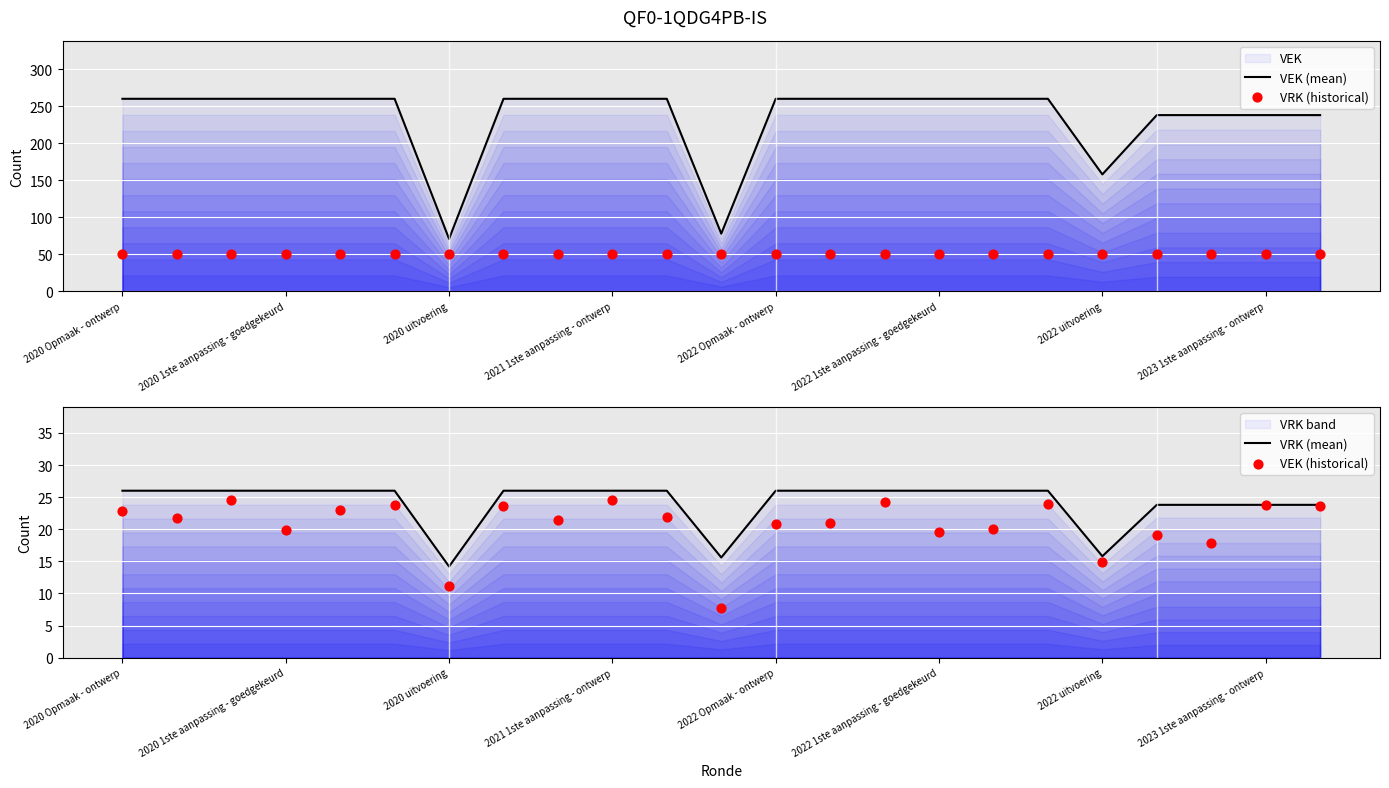

Which series contains the highest Y value?

VEK (mean)